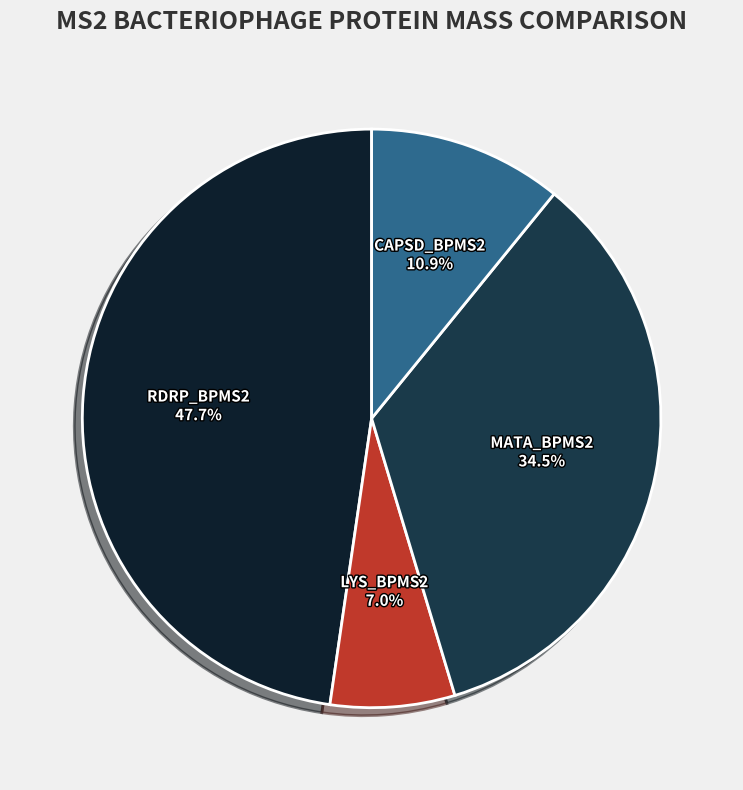

To the nearest percent, what percentage of the pie is RDRP_BPMS2?

48%